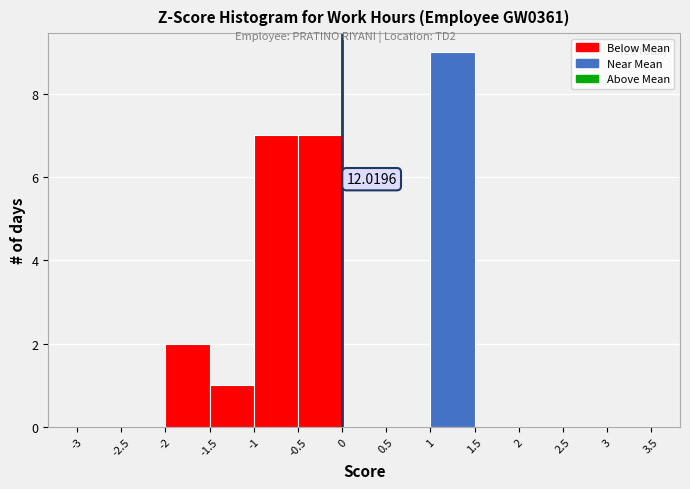

Which range on the x-axis has the tallest bar?

1 to 1.5